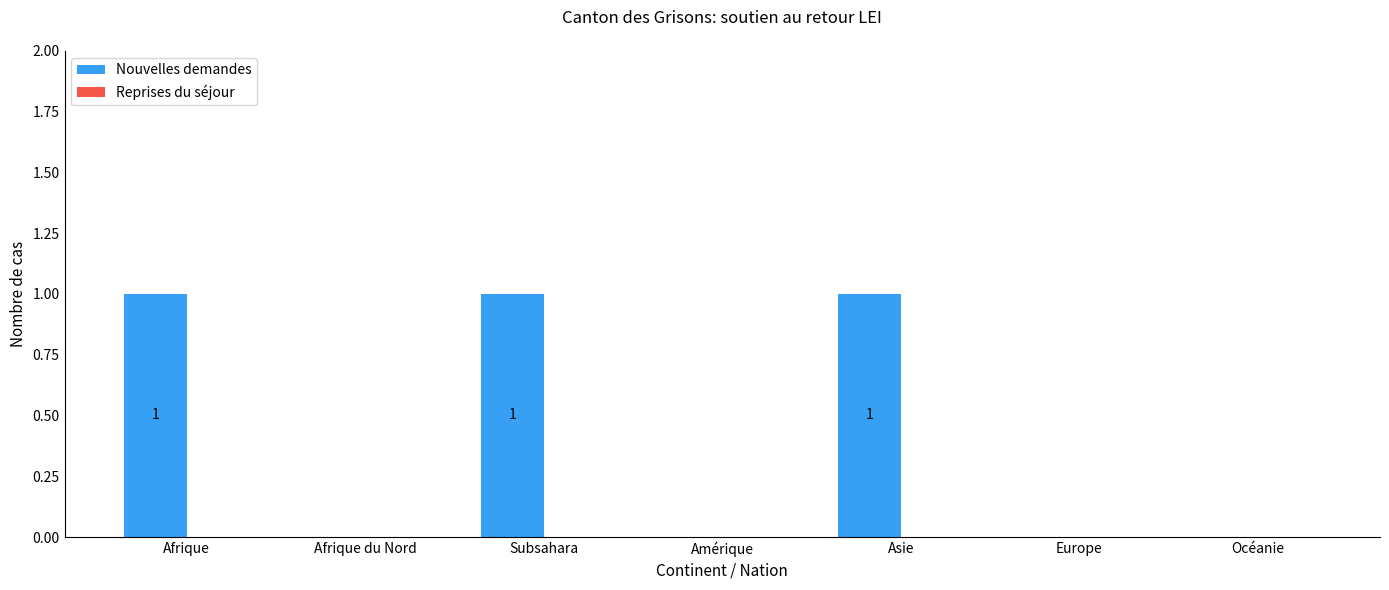

How many data points does each series have?

7